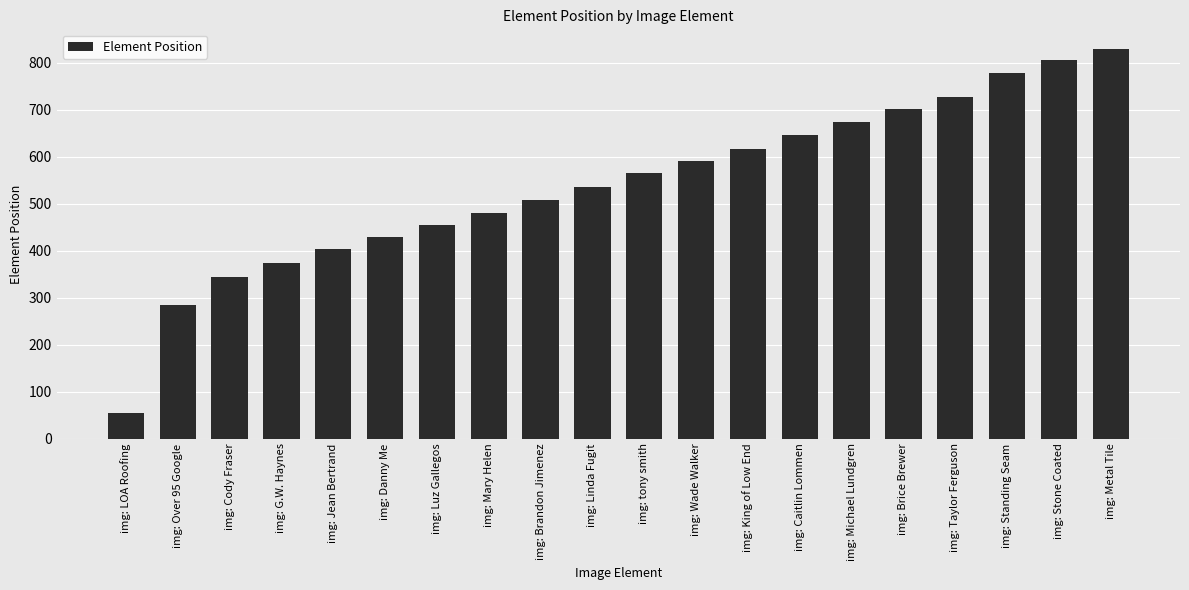

Rank the categories by value from highest to lowest.

img: Metal Tile, img: Stone Coated, img: Standing Seam, img: Taylor Ferguson, img: Brice Brewer, img: Michael Lundgren, img: Caitlin Lommen, img: King of Low End, img: Wade Walker, img: tony smith, img: Linda Fugit, img: Brandon Jimenez, img: Mary Helen, img: Luz Gallegos, img: Danny Me, img: Jean Bertrand, img: G.W. Haynes, img: Cody Fraser, img: Over 95 Google, img: LOA Roofing